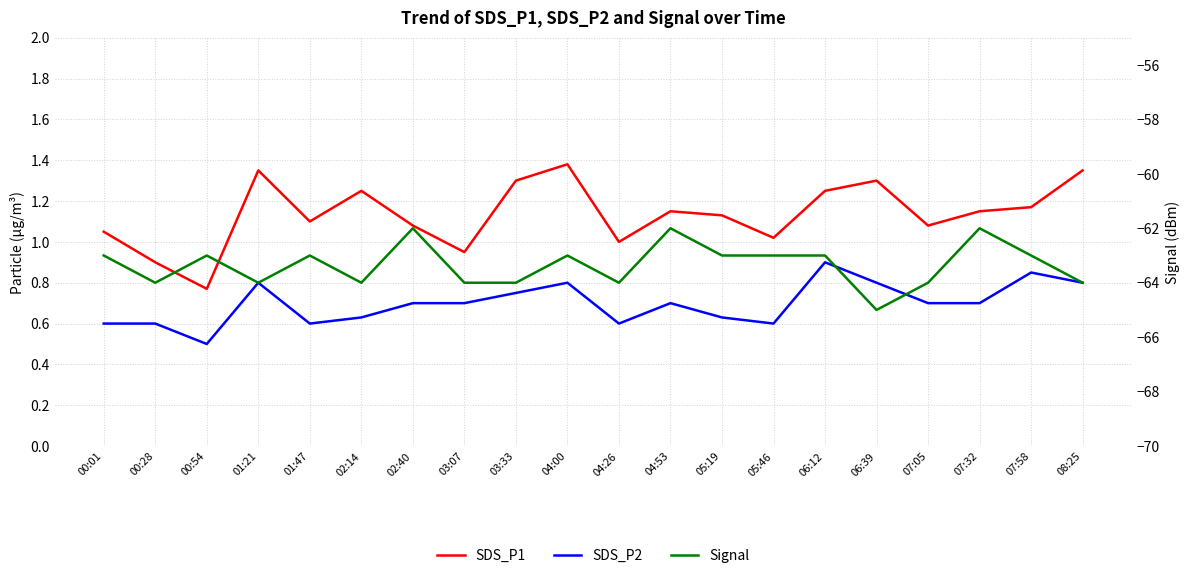

What is the maximum value for SDS_P2?

0.9